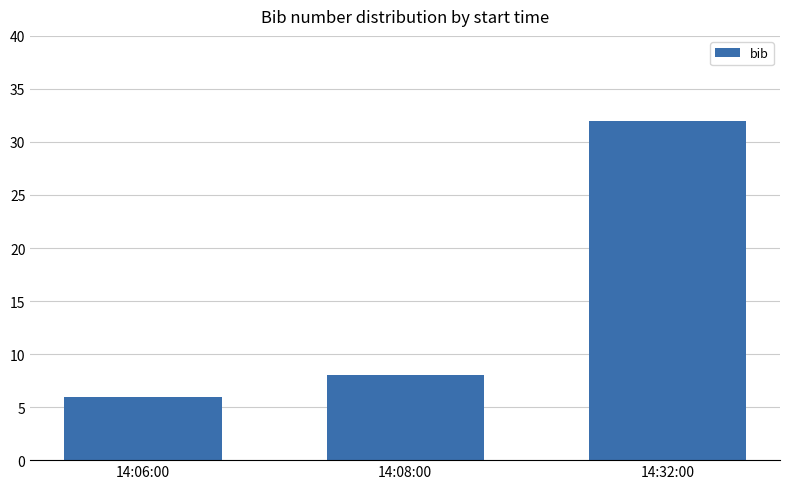

The chart shows a value of 32 at 14:32:00. True or false?

True